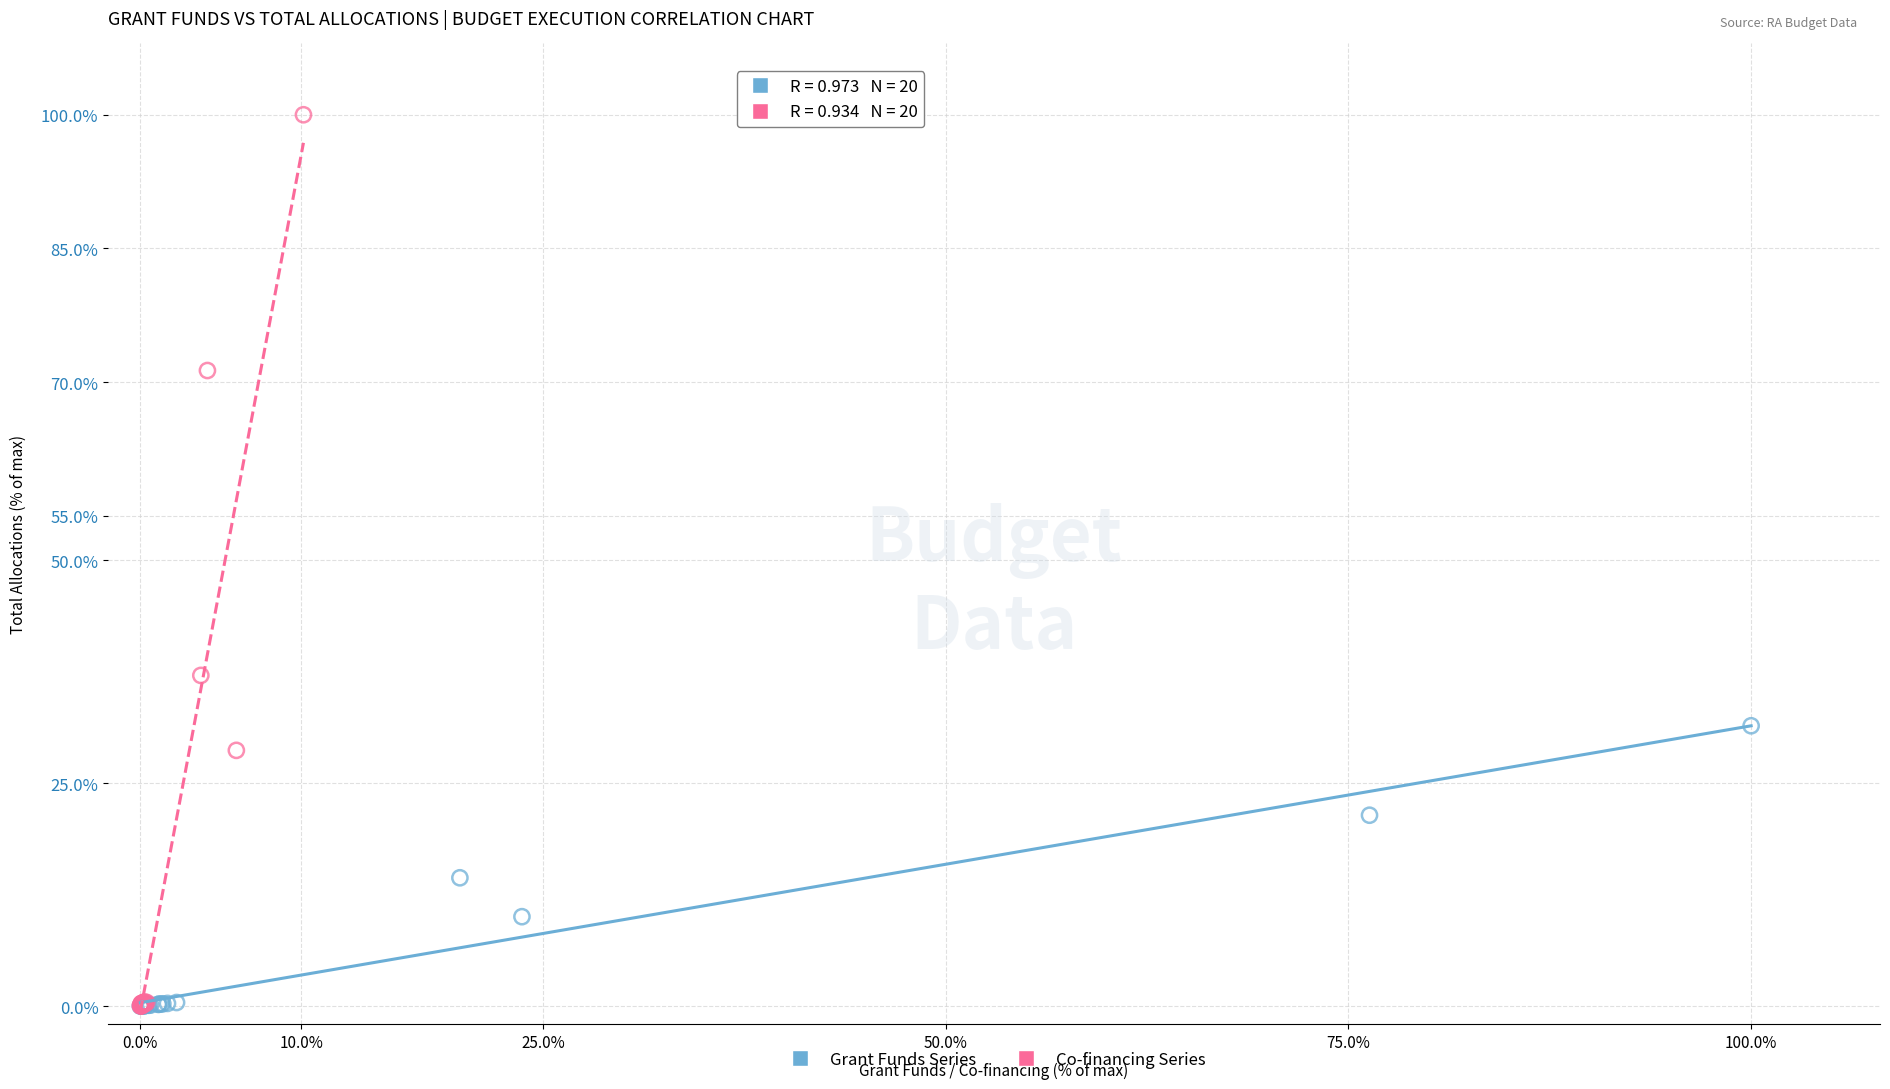

What are all the series names shown in the legend?

Grant Funds Series, Co-financing Series